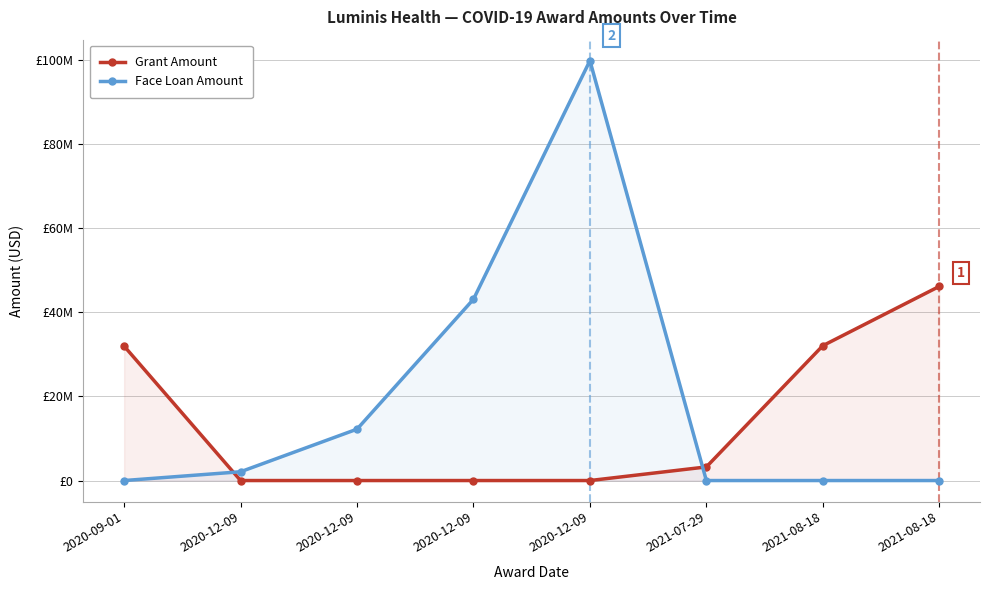

What is the spread (max minus min) of values at 2021-07-29?

3236321